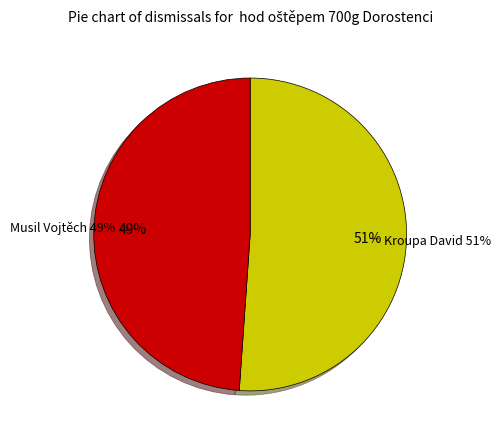

Count the number of slices in the pie.

2